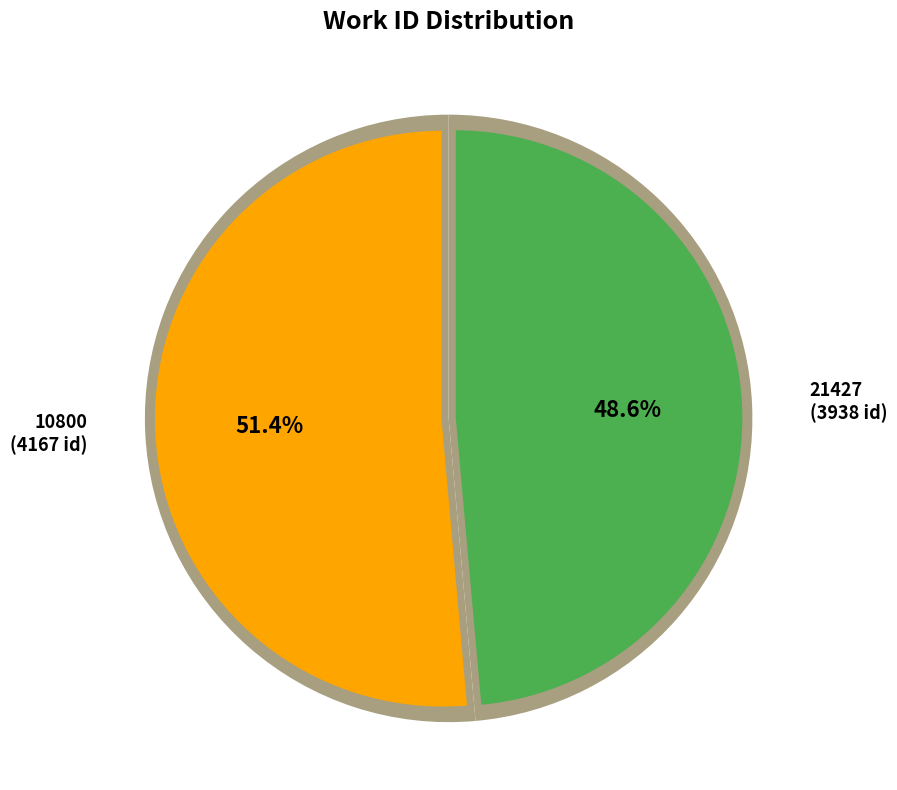

What is the change in value from 10800 to 21427?

-229